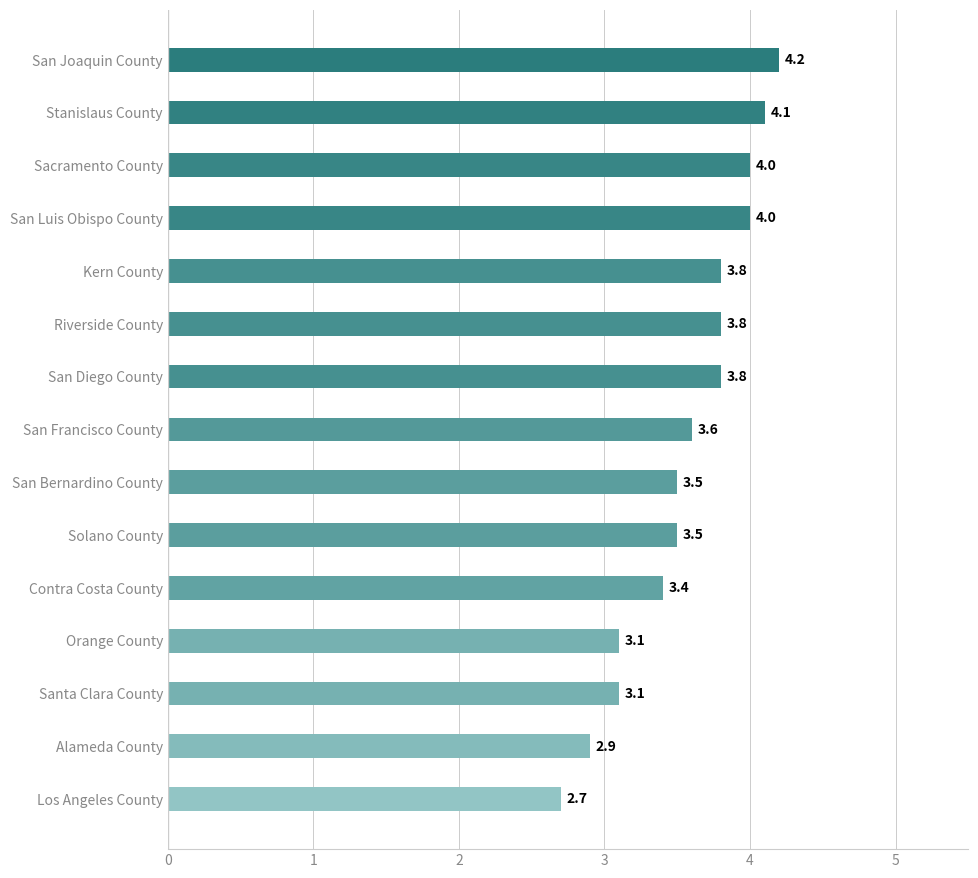

The chart shows a value of 6.6 at San Diego County. True or false?

False